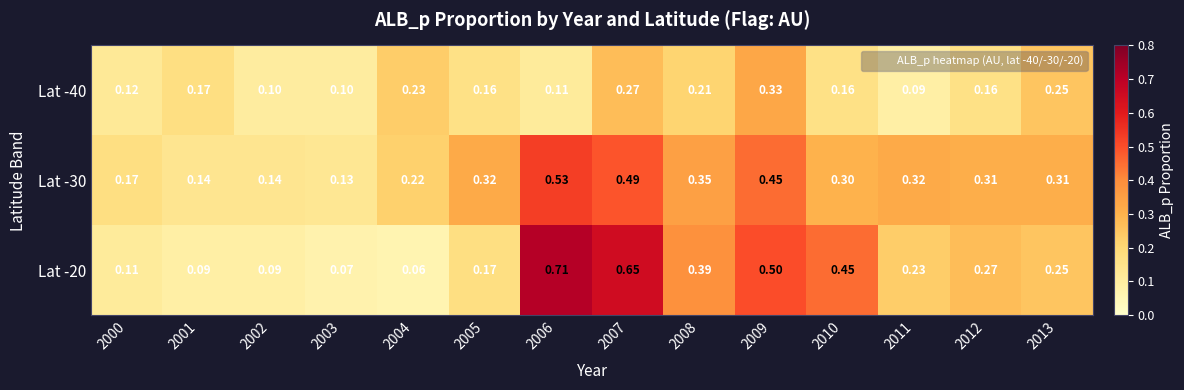

How many data points does each series have?

14